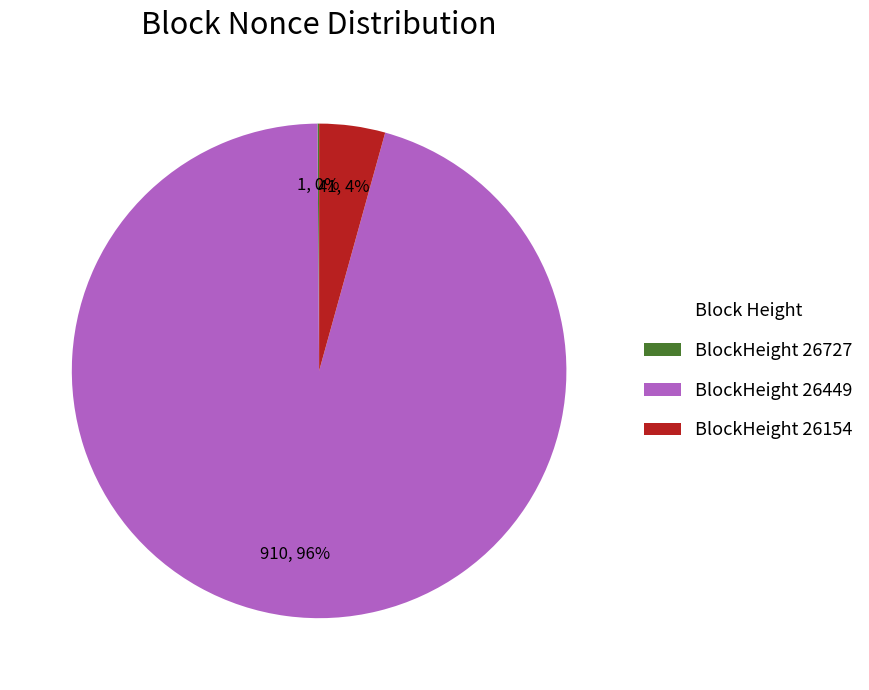

What percentage is the BlockHeight 26154 slice, to the nearest percent?

4%